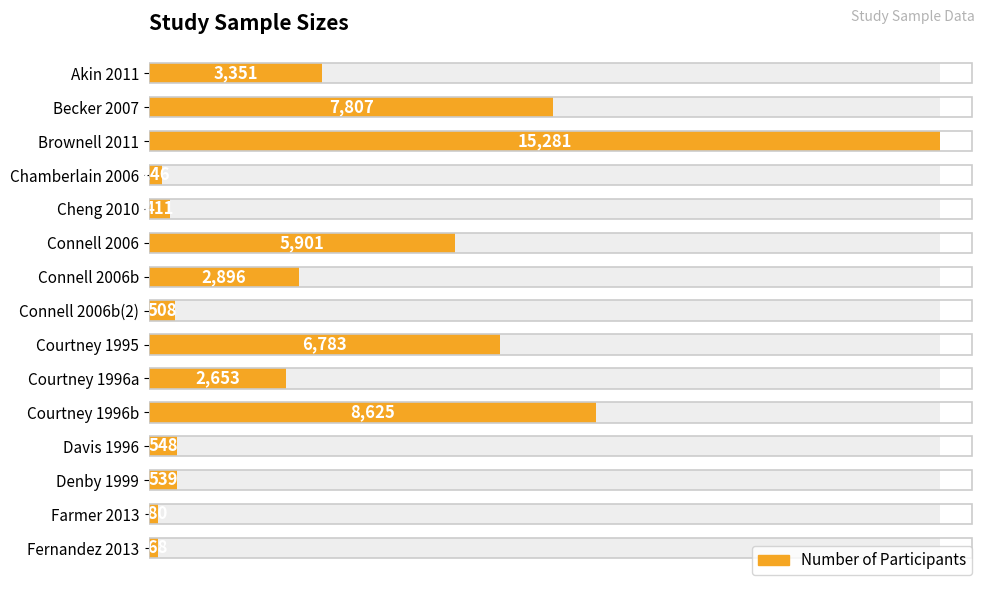

The chart shows a value of 87 at Farmer 2013. True or false?

False